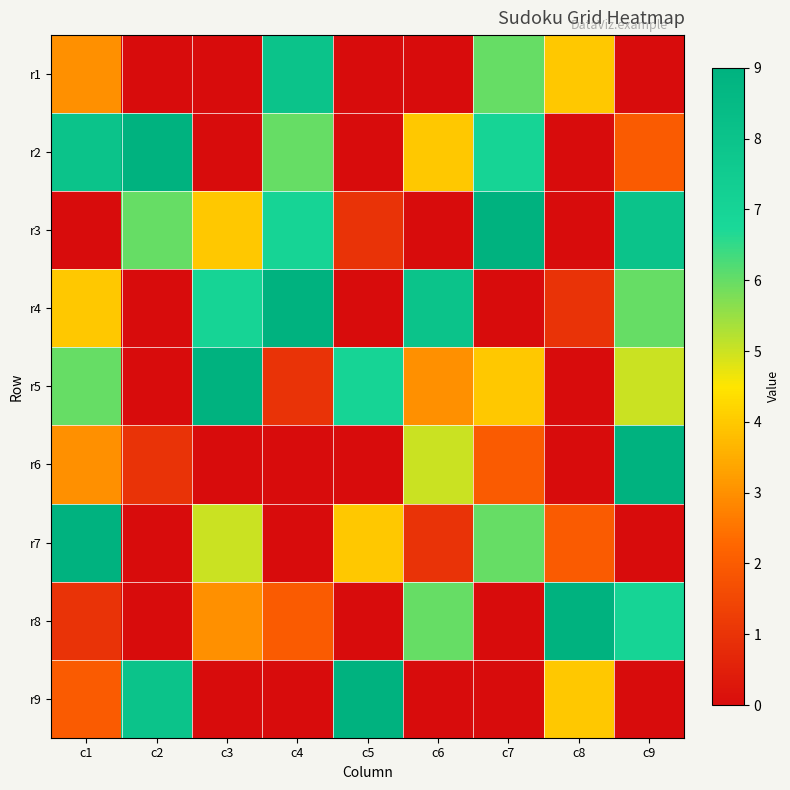

How many data points does each series have?

9